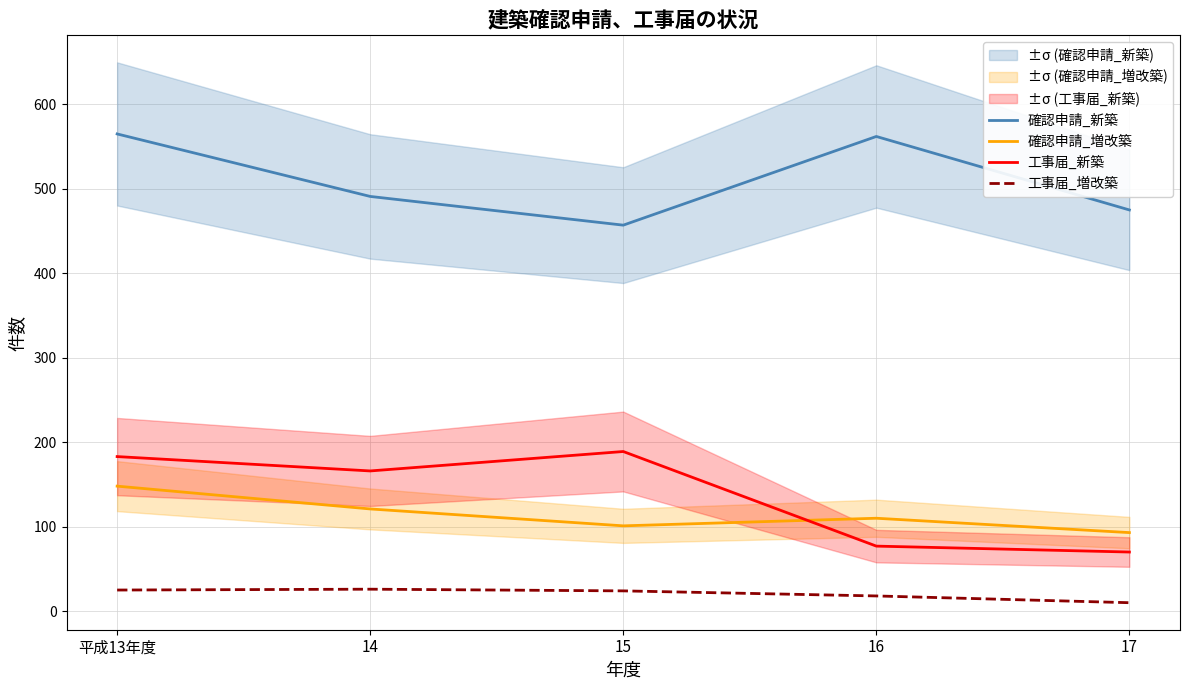

Which series has the largest total across all categories?

確認申請_新築